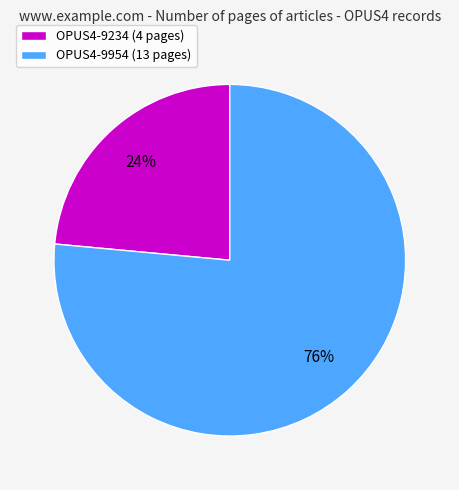

Count the number of slices in the pie.

2